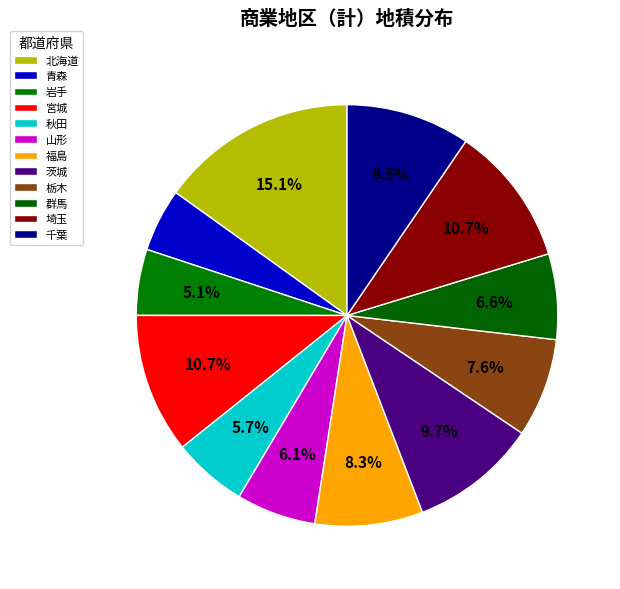

To the nearest percent, what percentage of the pie is 秋田?

6%